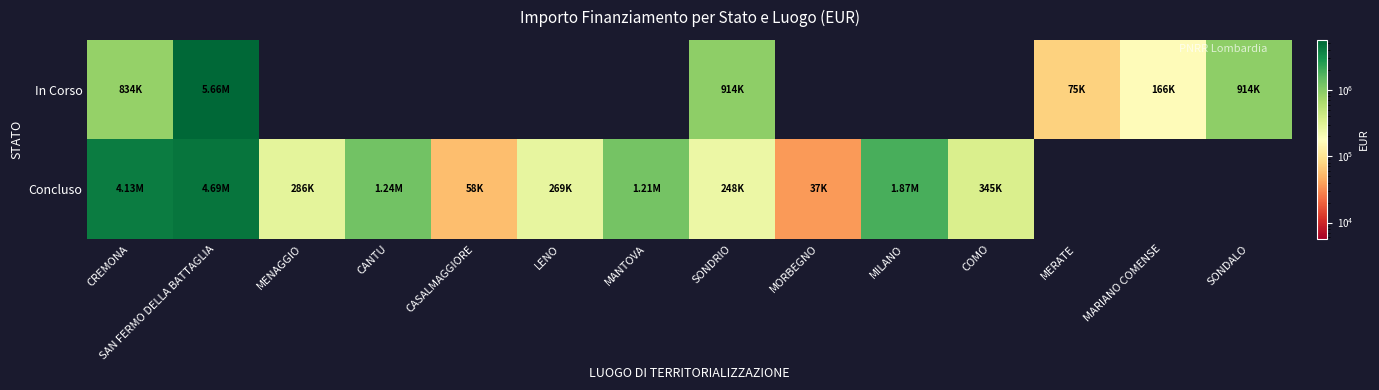

At which label does In Corso reach its peak?

SAN FERMO DELLA BATTAGLIA